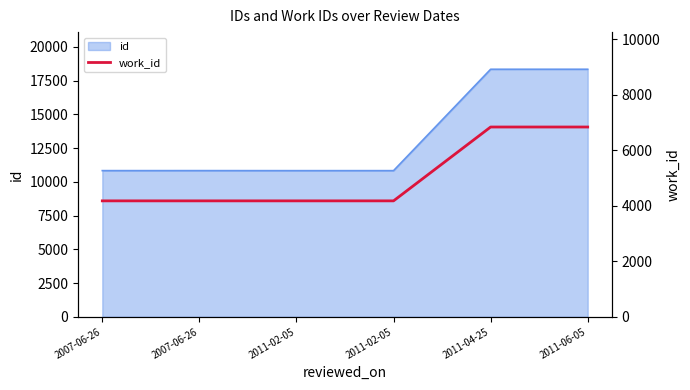

At which label is the value closest to 5504?

2007-06-26